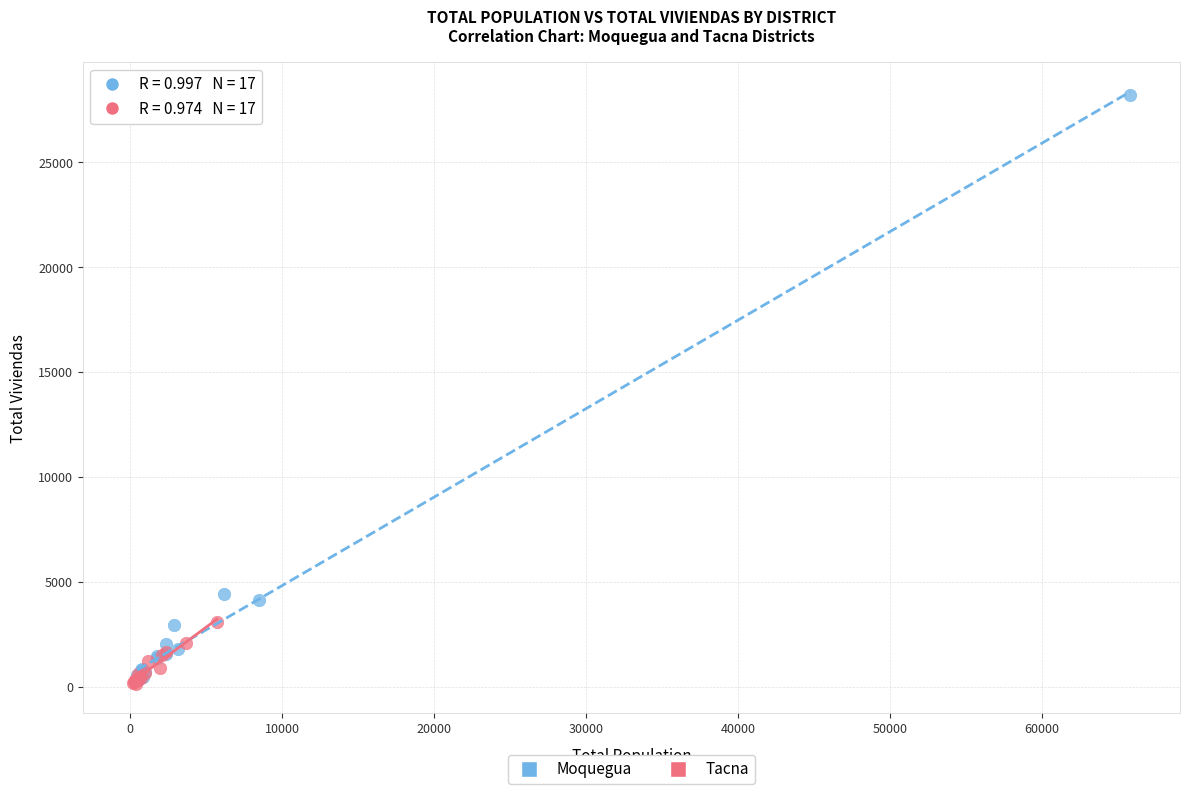

What are all the series names shown in the legend?

Moquegua, Tacna